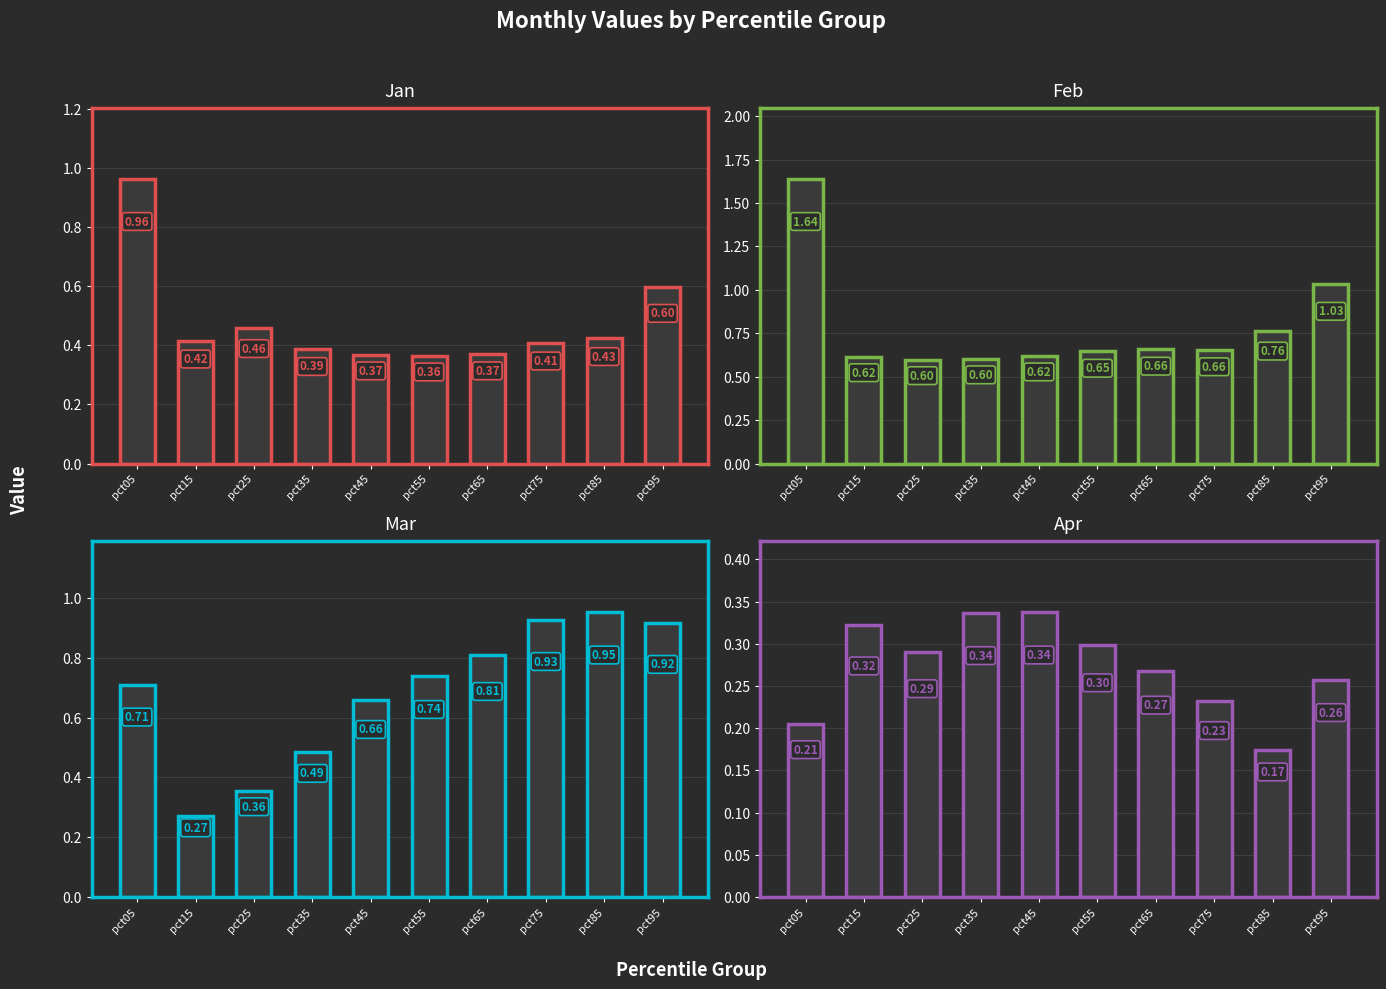

What is the maximum value for Feb?

1.6